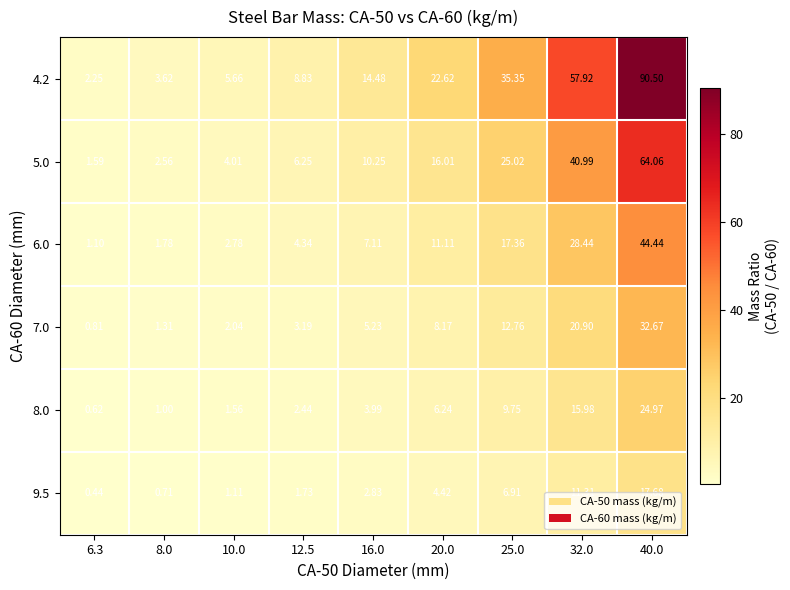

Is the value of 6.0 at 40.0 greater than the value of 8.0 at 40.0?

Yes